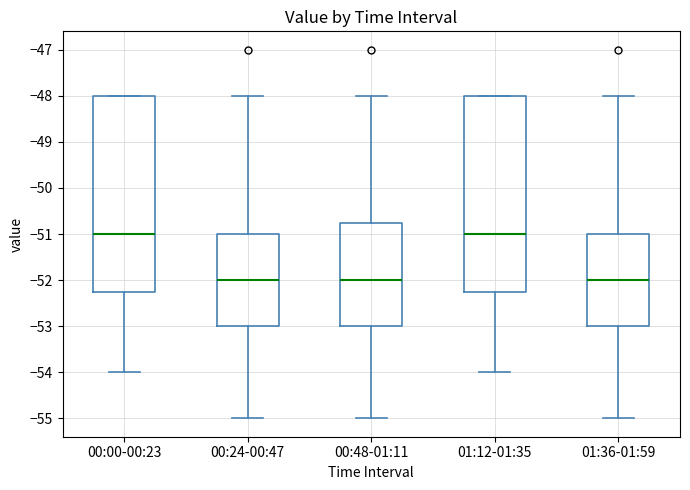

Where is the upper edge of the box for 00:24-00:47 on the y-axis? The values are not printed on the chart, so give them approximately, as read against the axis.

-51.0